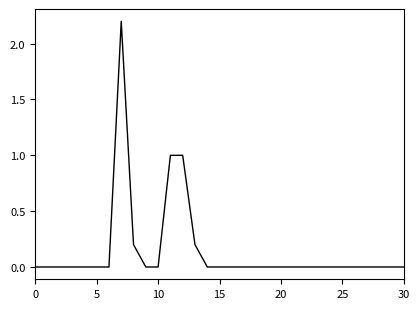

What is the maximum value shown in the chart?

2.2